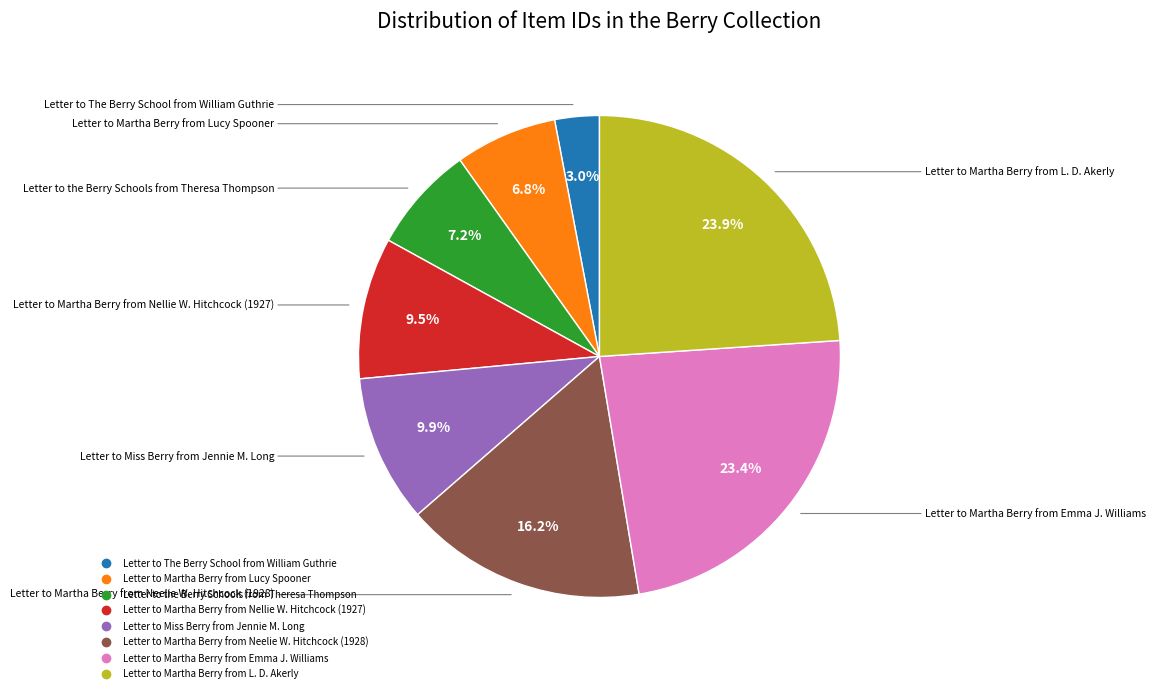

To the nearest percent, what percentage of the pie is Letter to Martha Berry from Neelie W. Hitchcock (1928)?

16%